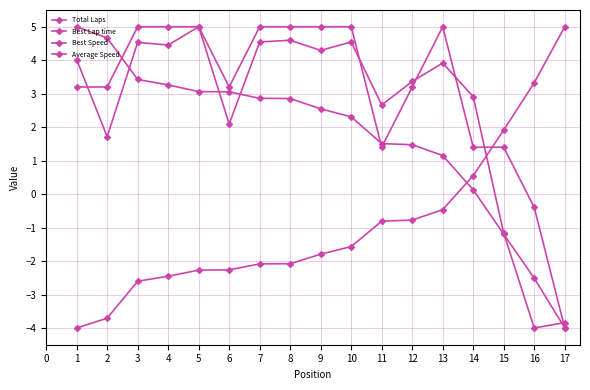

List the series in order of their peak value, lowest first.

Total Laps, Best Lap time, Best Speed, Average Speed